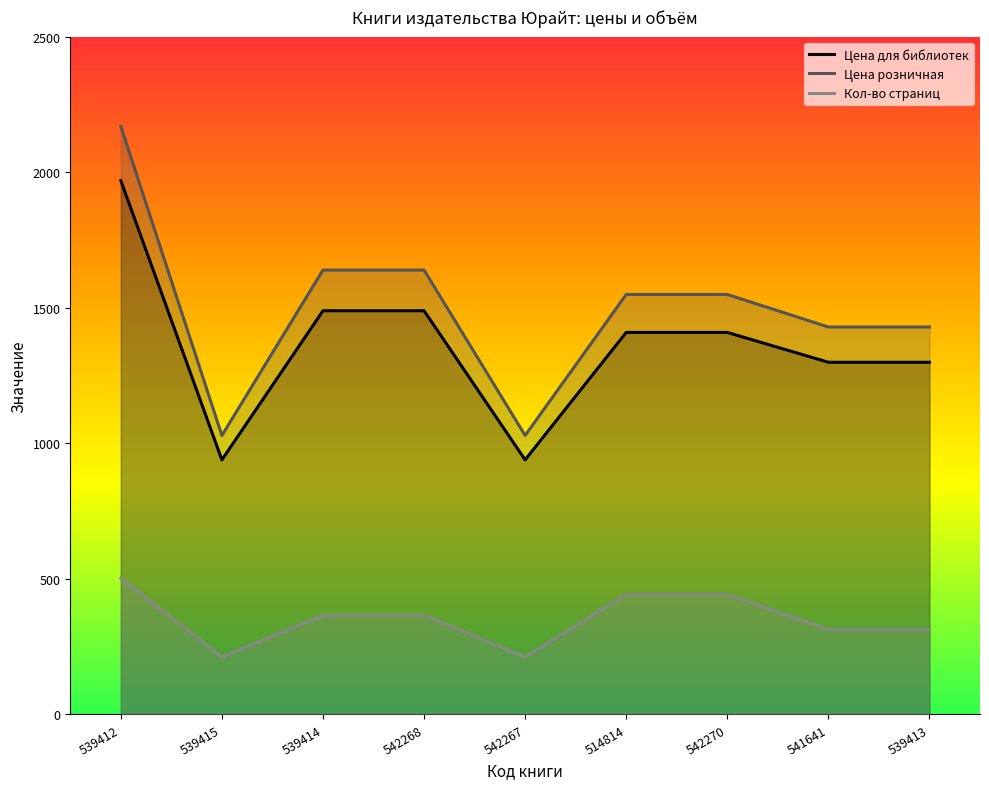

What is the sum of the Кол-во страниц values at 542268 and 539413?

680